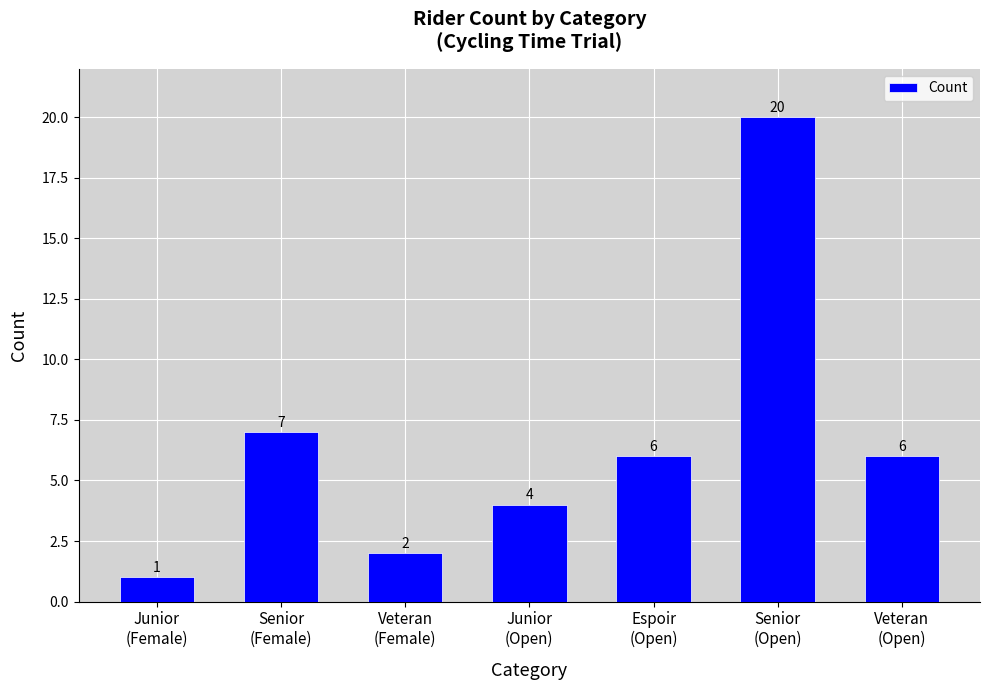

Reading right to left, extract all data points from this chart.

6	20	6	4	2	7	1